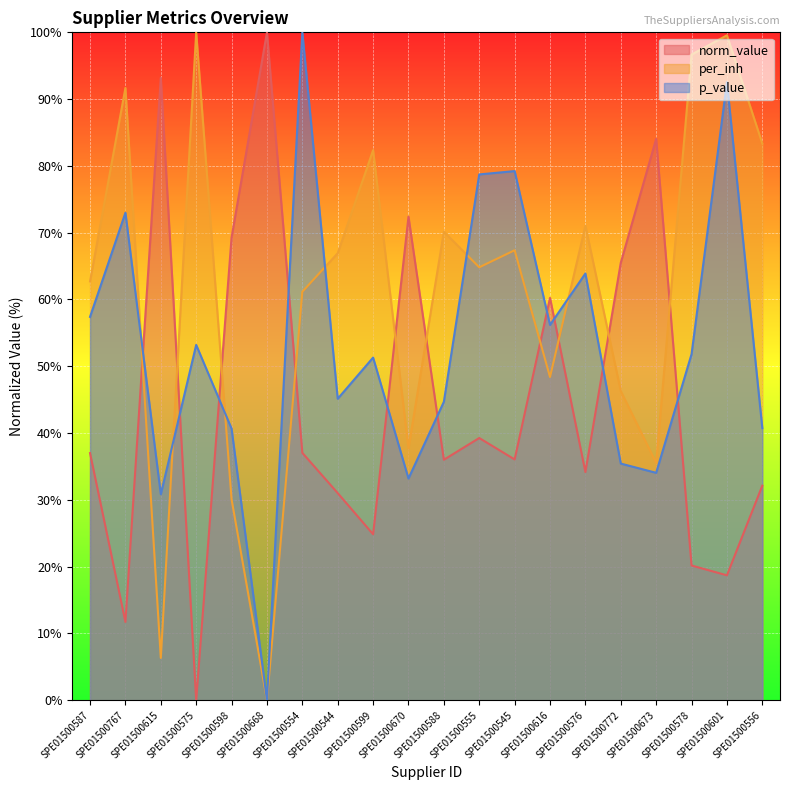

What is the label of the 1st point from the right?

SPE01500556